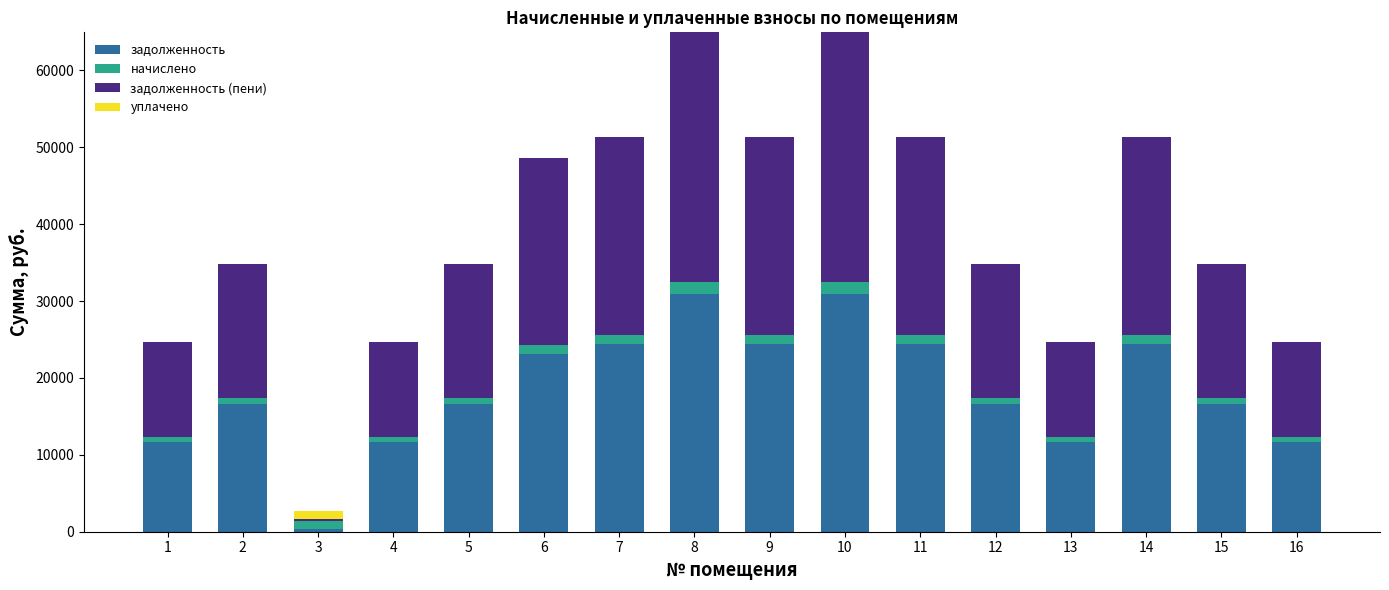

What is the value of the задолженность bar at the 1st from the left?

11694.2